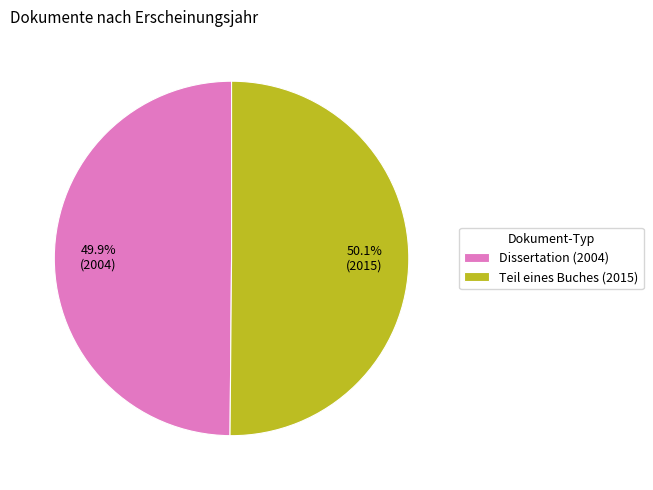

To the nearest percent, what portion does Teil eines Buches (2015) represent?

50%